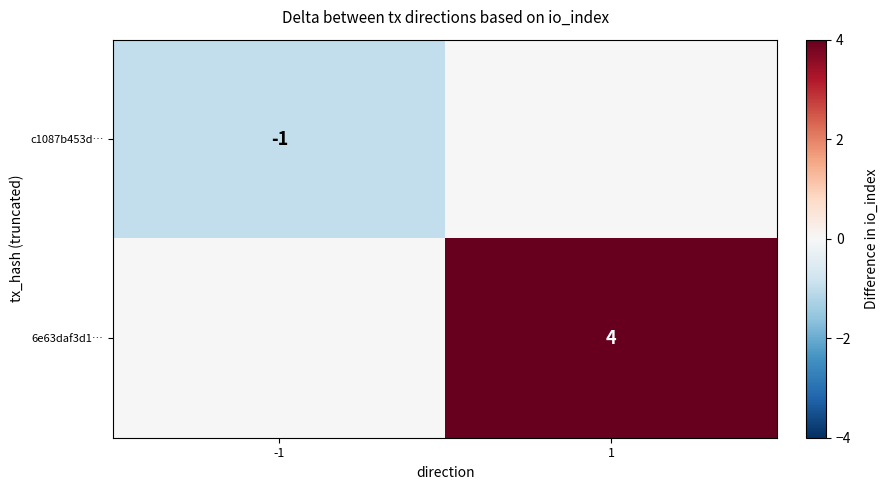

Is it true that c1087b453d… equals -1 at -1?

True